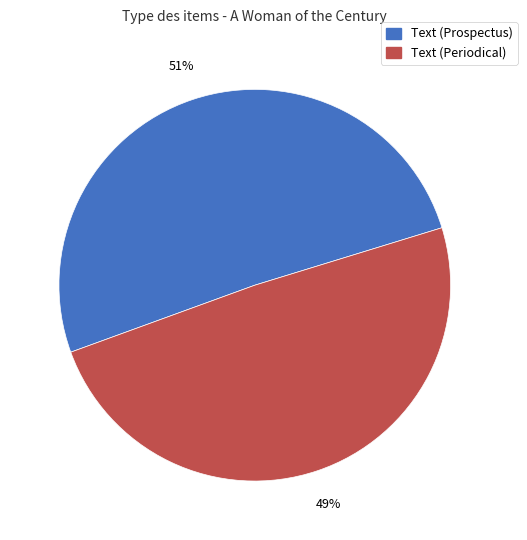

Which slice represents more than half of the pie?

Text (Prospectus)